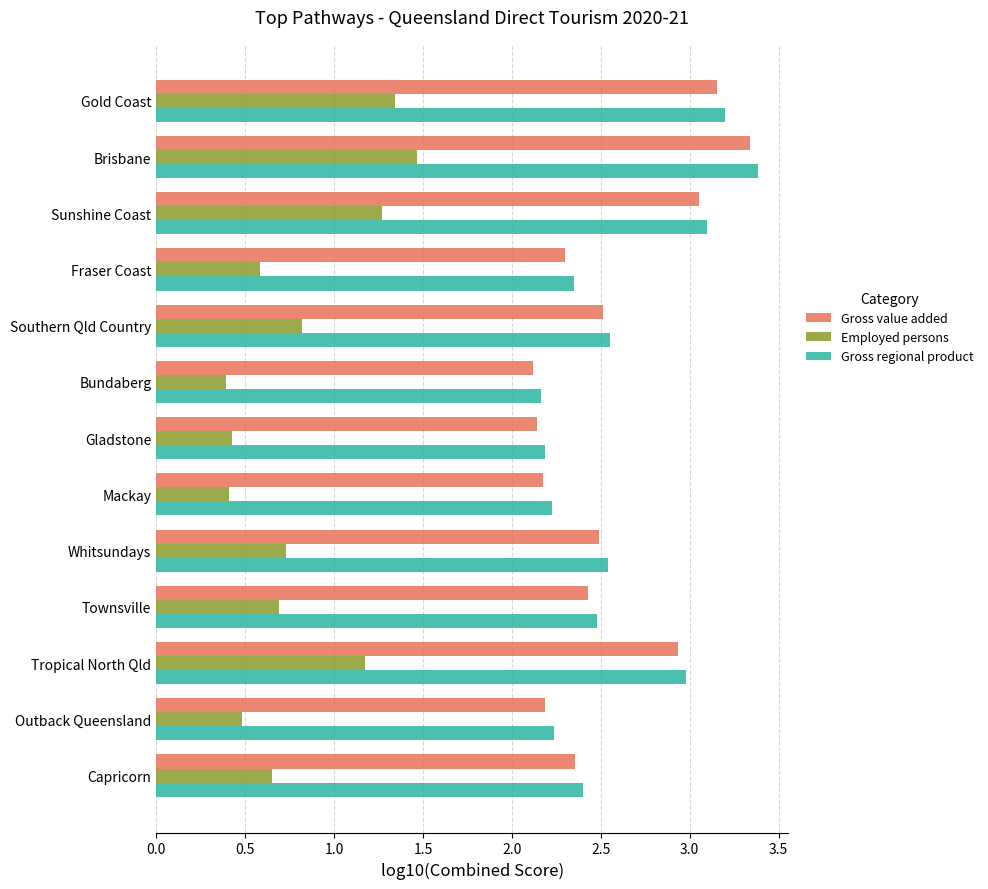

What is the sum of the Gross value added values at Tropical North Qld and Gladstone?

5.1